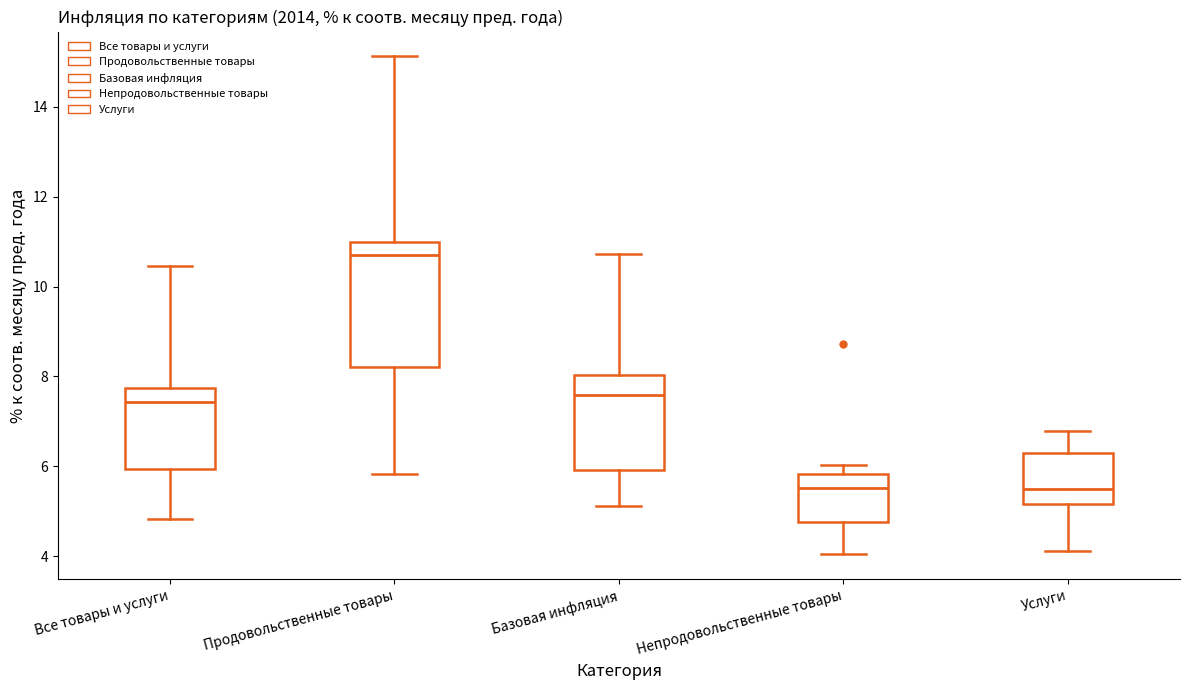

Reading left to right, read every box against the y-axis: the position of its median line, the range the box covers, and the ends of its whiskers. The values are not printed on the chart, so give them approximately, as read against the axis.

Все товары и услуги: median 7.4, box 6.0 to 7.8, whiskers 4.8 to 10.4
Продовольственные товары: median 10.8, box 8.2 to 11.0, whiskers 5.8 to 15.2
Базовая инфляция: median 7.6, box 6.0 to 8.0, whiskers 5.2 to 10.8
Непродовольственные товары: median 5.6, box 4.8 to 5.8, whiskers 4.0 to 6.0
Услуги: median 5.4, box 5.2 to 6.2, whiskers 4.2 to 6.8